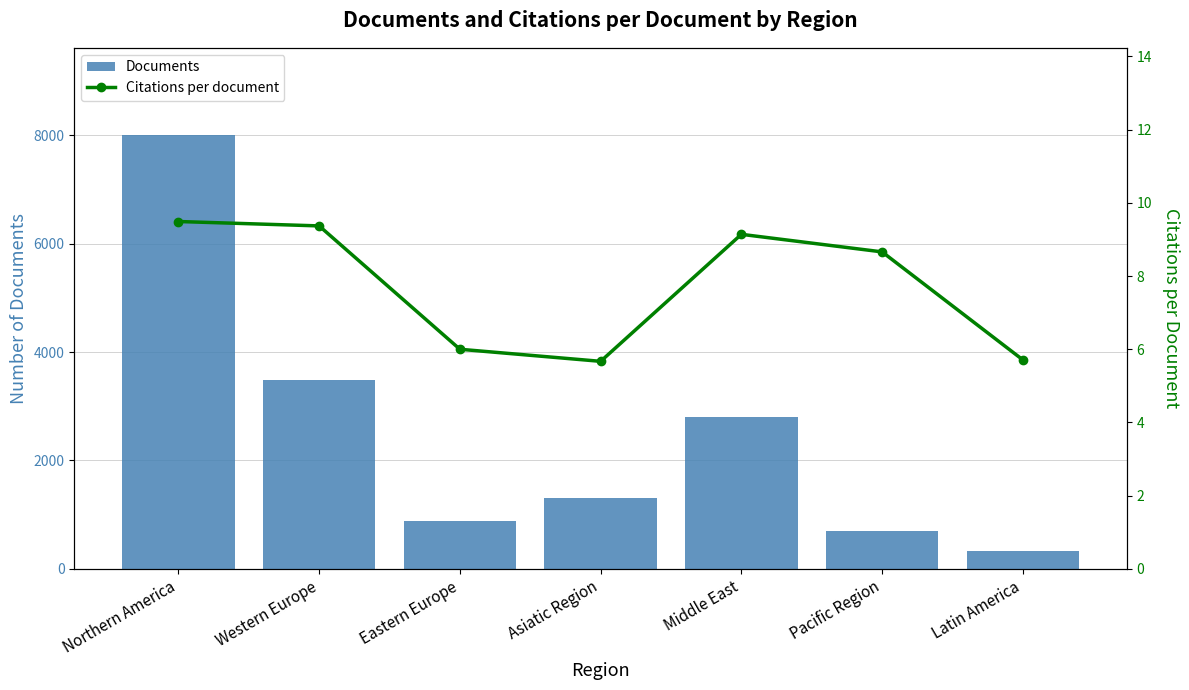

The value of Documents at Northern America is 12562. True or false?

False